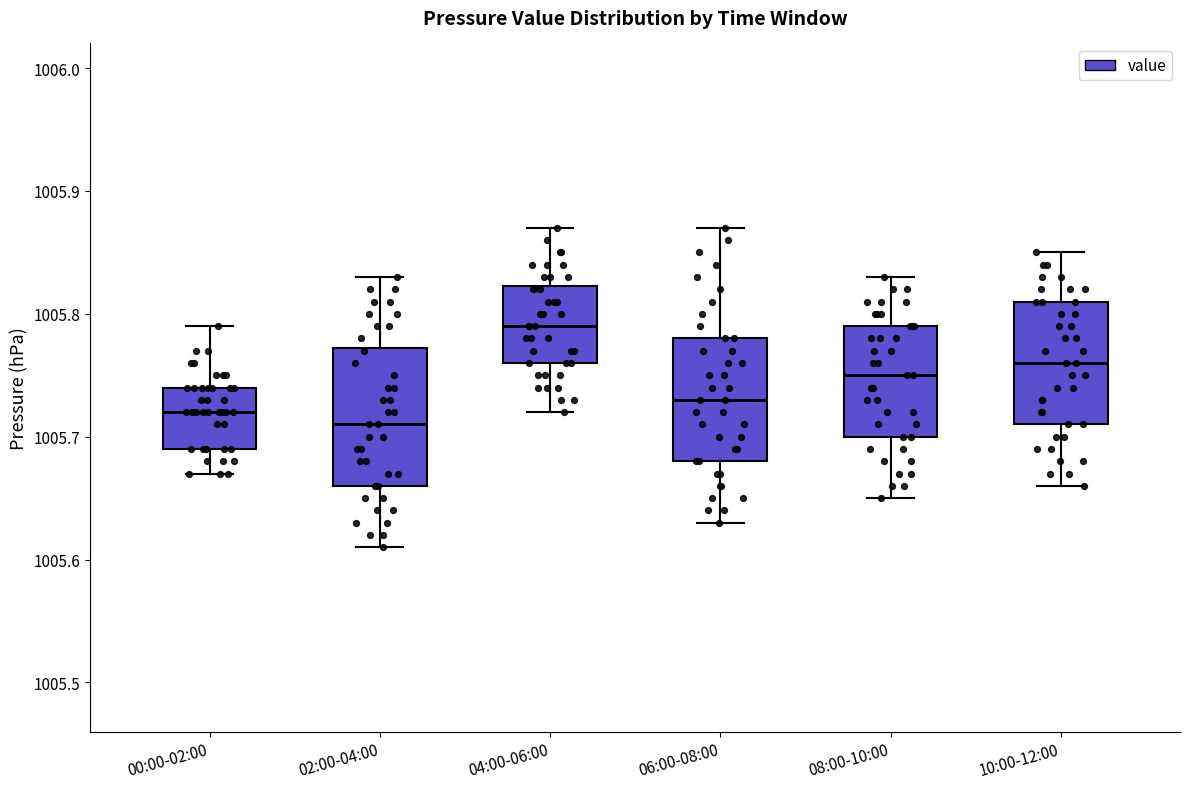

Which box is the tallest, from its lower edge to its upper edge?

02:00-04:00